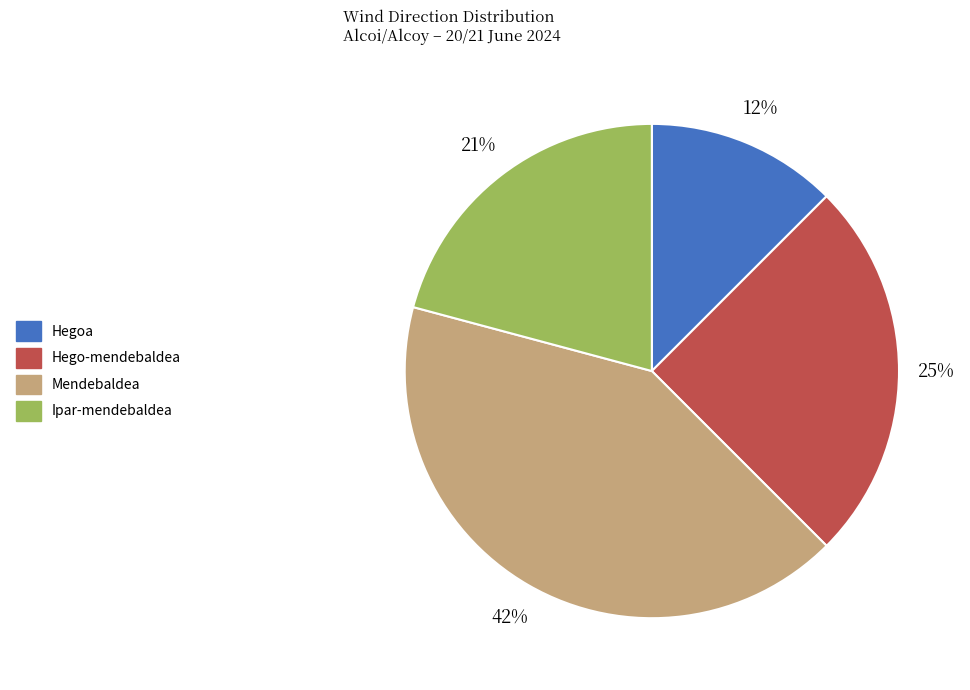

Count the number of slices in the pie.

4